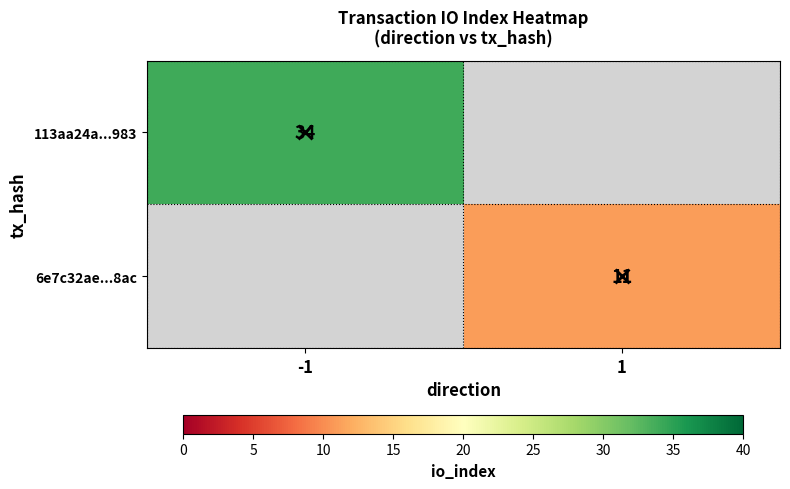

The value of 6e7c32ae...8ac at 1 is 11. True or false?

True